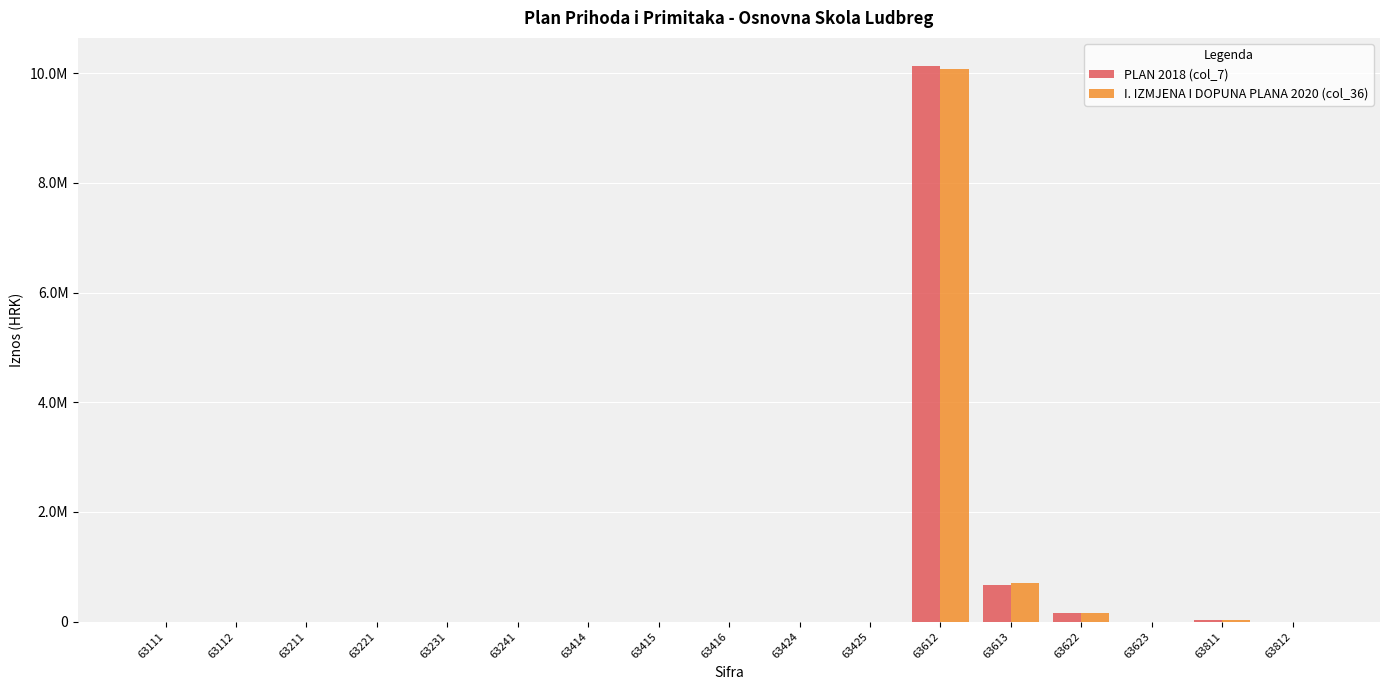

What are all the series names shown in the legend?

PLAN 2018 (col_7), I. IZMJENA I DOPUNA PLANA 2020 (col_36)